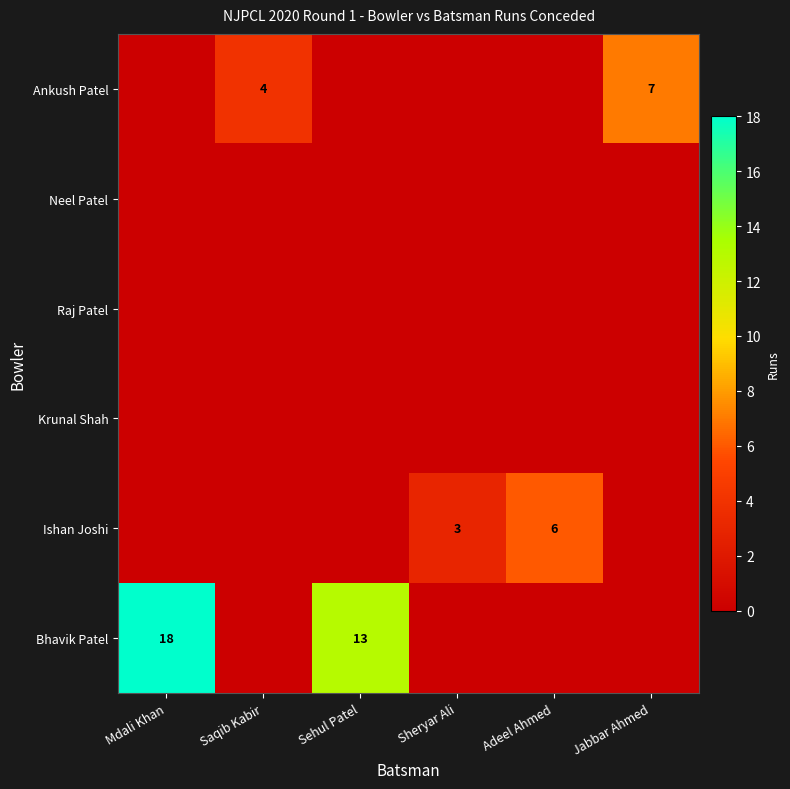

True or false: Bhavik Patel has a value of 18 at Mdali Khan.

True